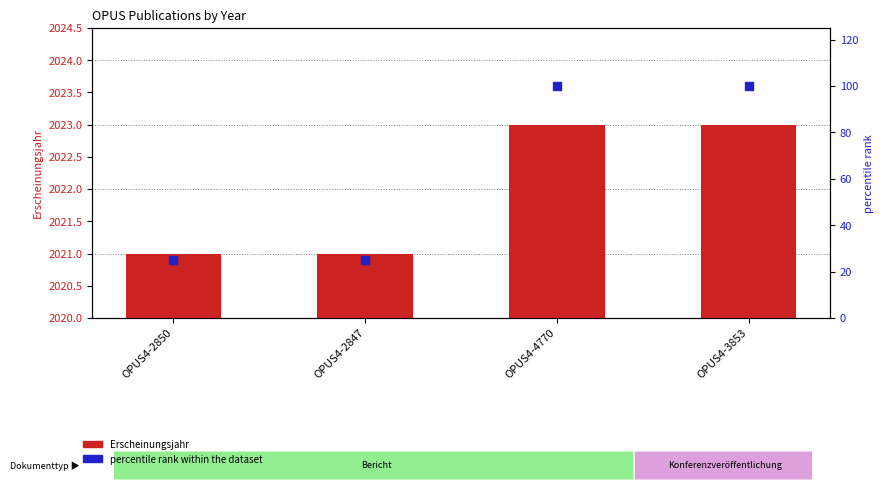

What are all the series names shown in the legend?

Erscheinungsjahr, percentile rank within the dataset